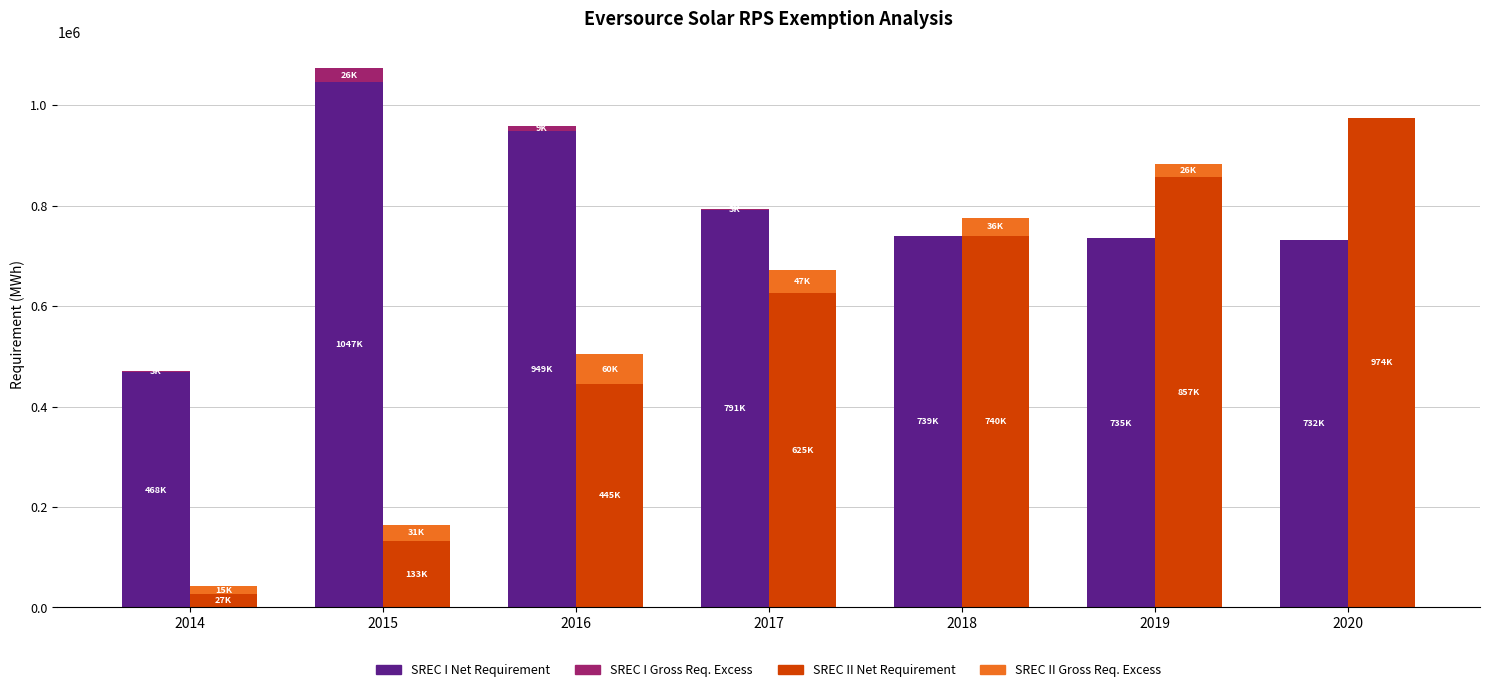

What are all the series names shown in the legend?

SREC I Net Requirement, SREC I Gross Req. Excess, SREC II Net Requirement, SREC II Gross Req. Excess